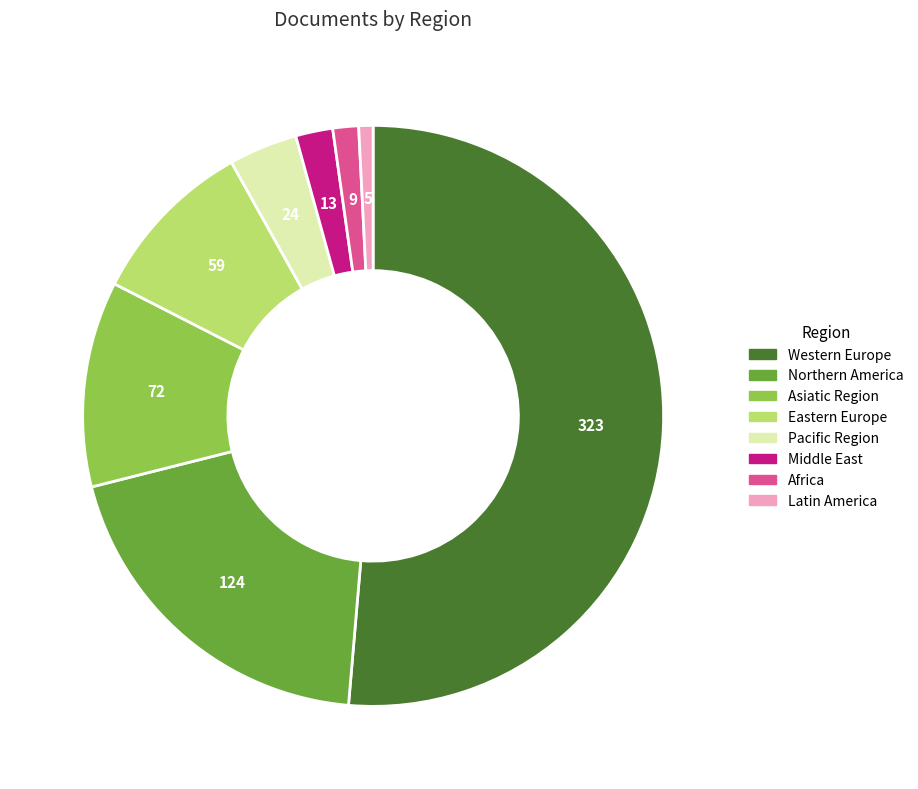

Which slice is the largest?

Western Europe